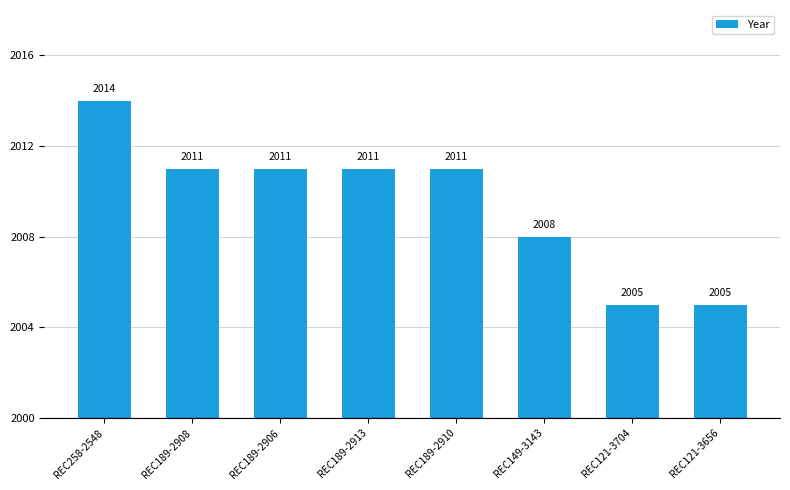

What is the average value?

2010